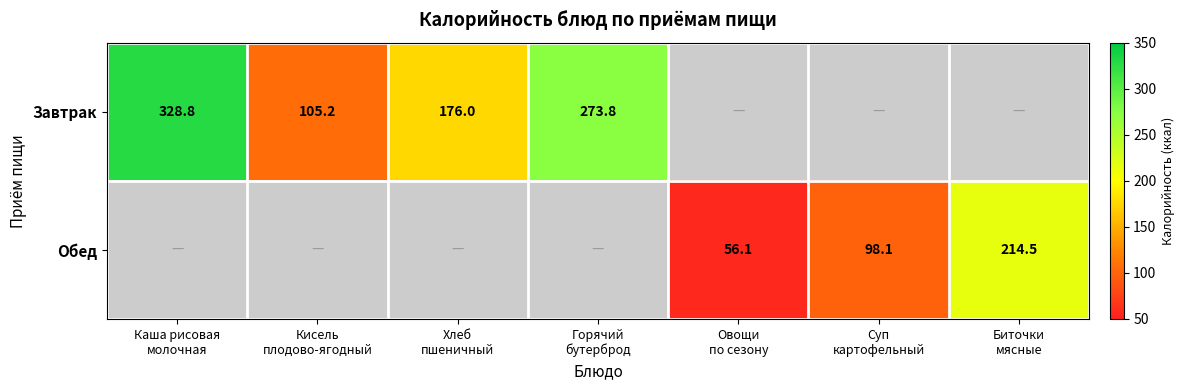

What is the minimum value shown in the chart?

56.1